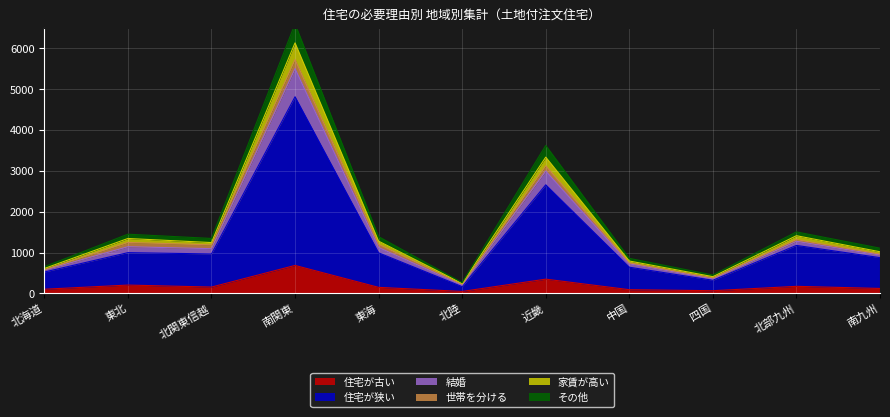

True or false: 家賃が高い has more than 2 points higher than both neighbors.

True